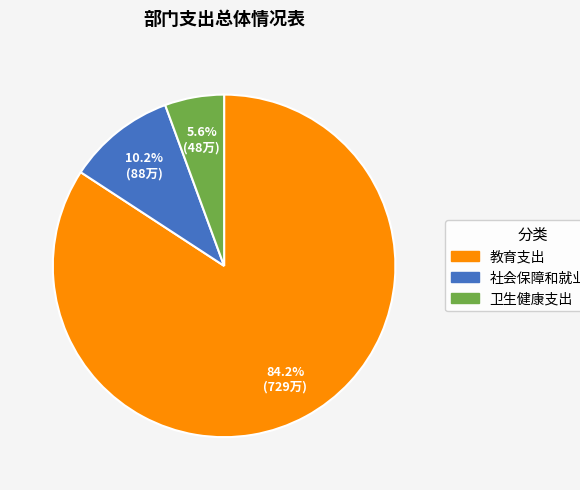

To the nearest percent, what is the difference between the largest and smallest slice percentages?

79%